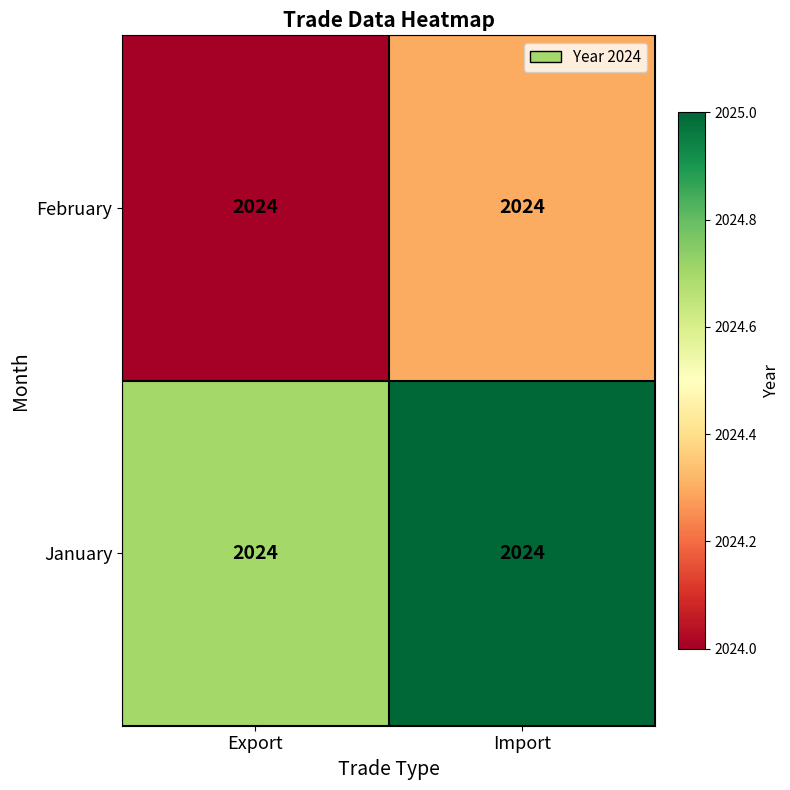

Which series has the largest range (max minus min)?

February